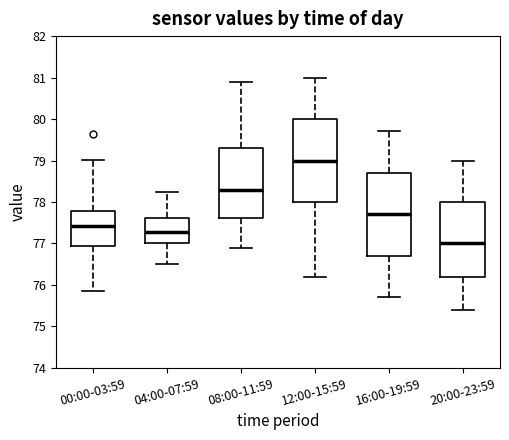

Where does the lower whisker of the box for 12:00-15:59 end on the y-axis? The values are not printed on the chart, so give them approximately, as read against the axis.

76.2